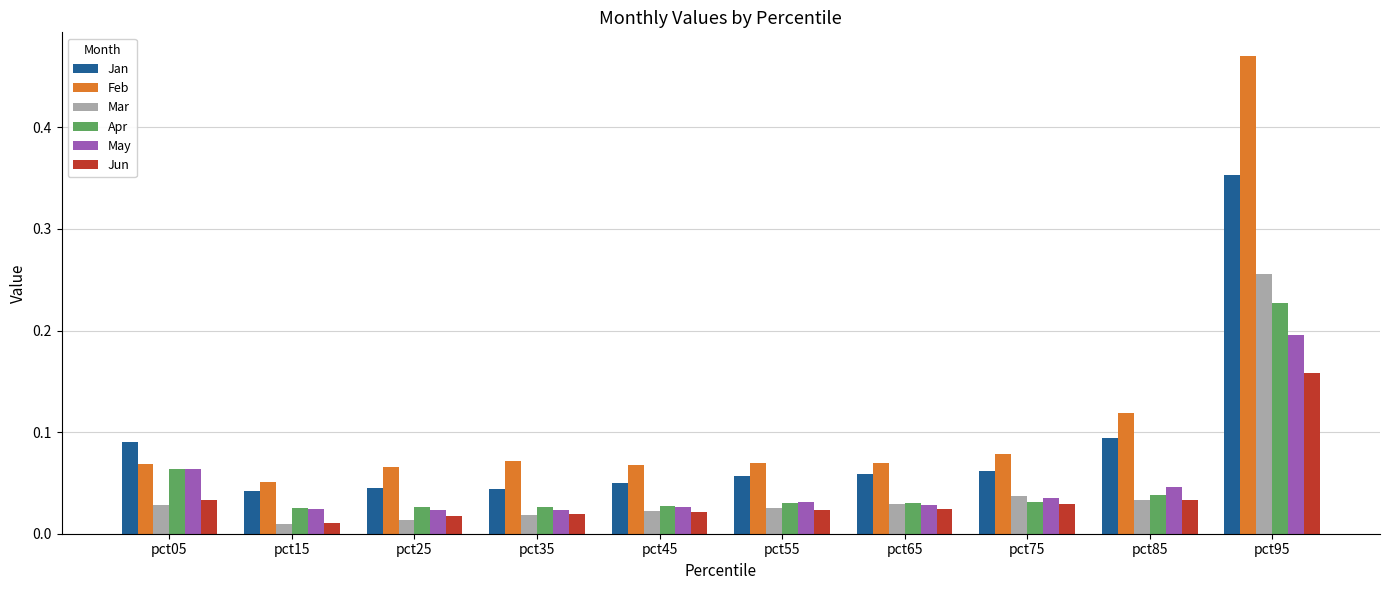

At which category is the sum across all series the highest?

pct95